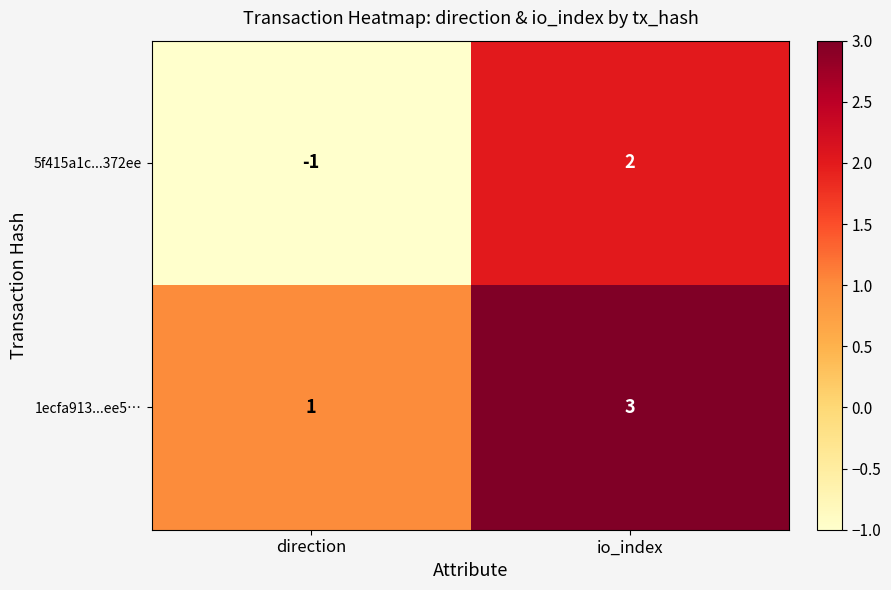

Is it true that 5f415a1c...372ee equals 4 at io_index?

False